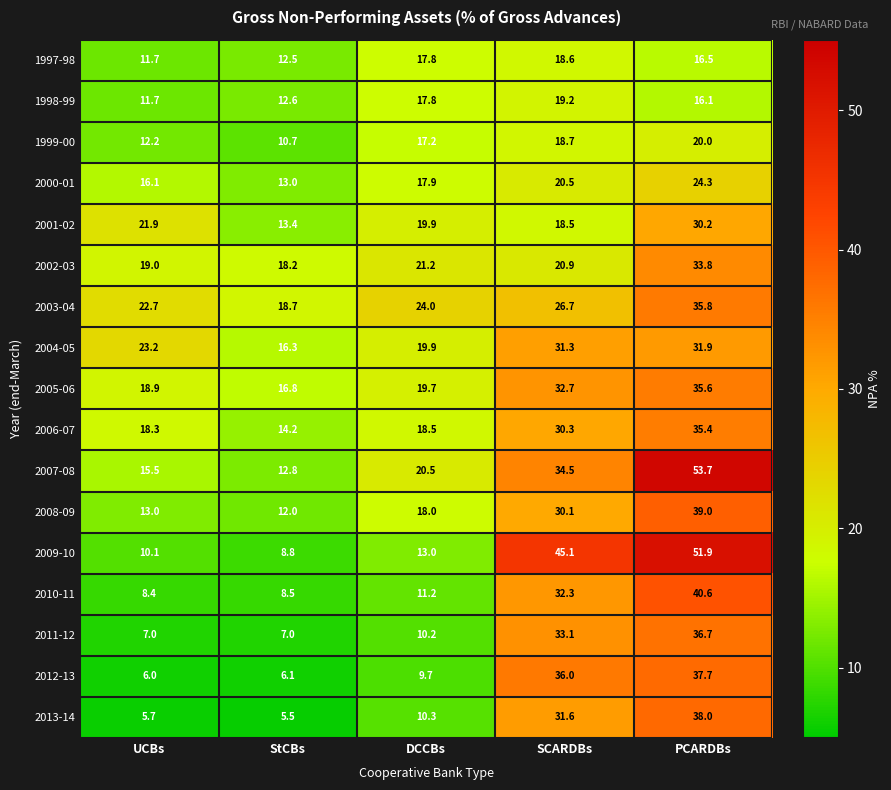

Which series has the widest spread of values?

2009-10